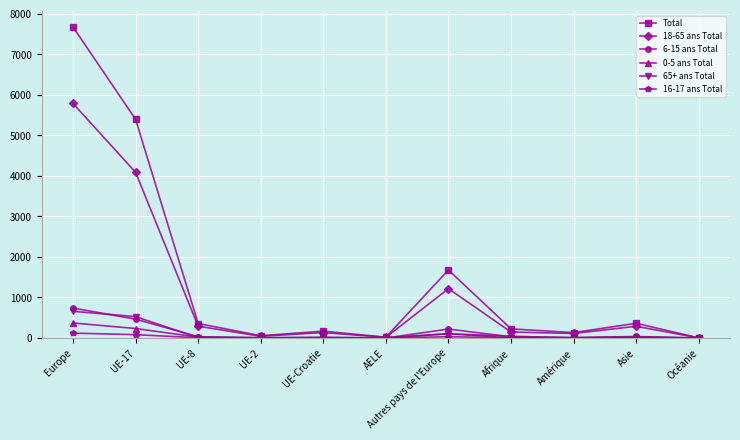

What is the highest value of the 18-65 ans Total series?

5788